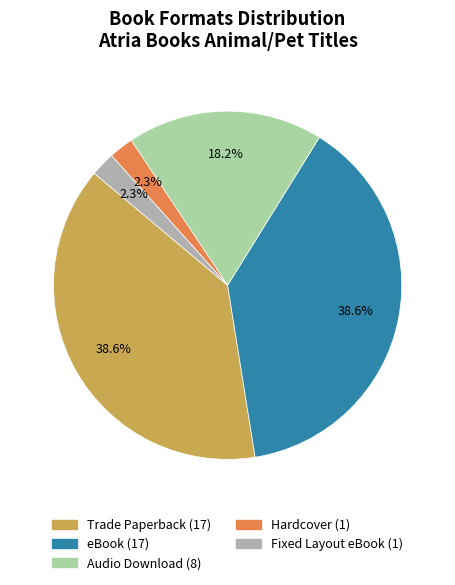

To the nearest percent, what is the difference between the Fixed Layout eBook and eBook slice percentages?

36%